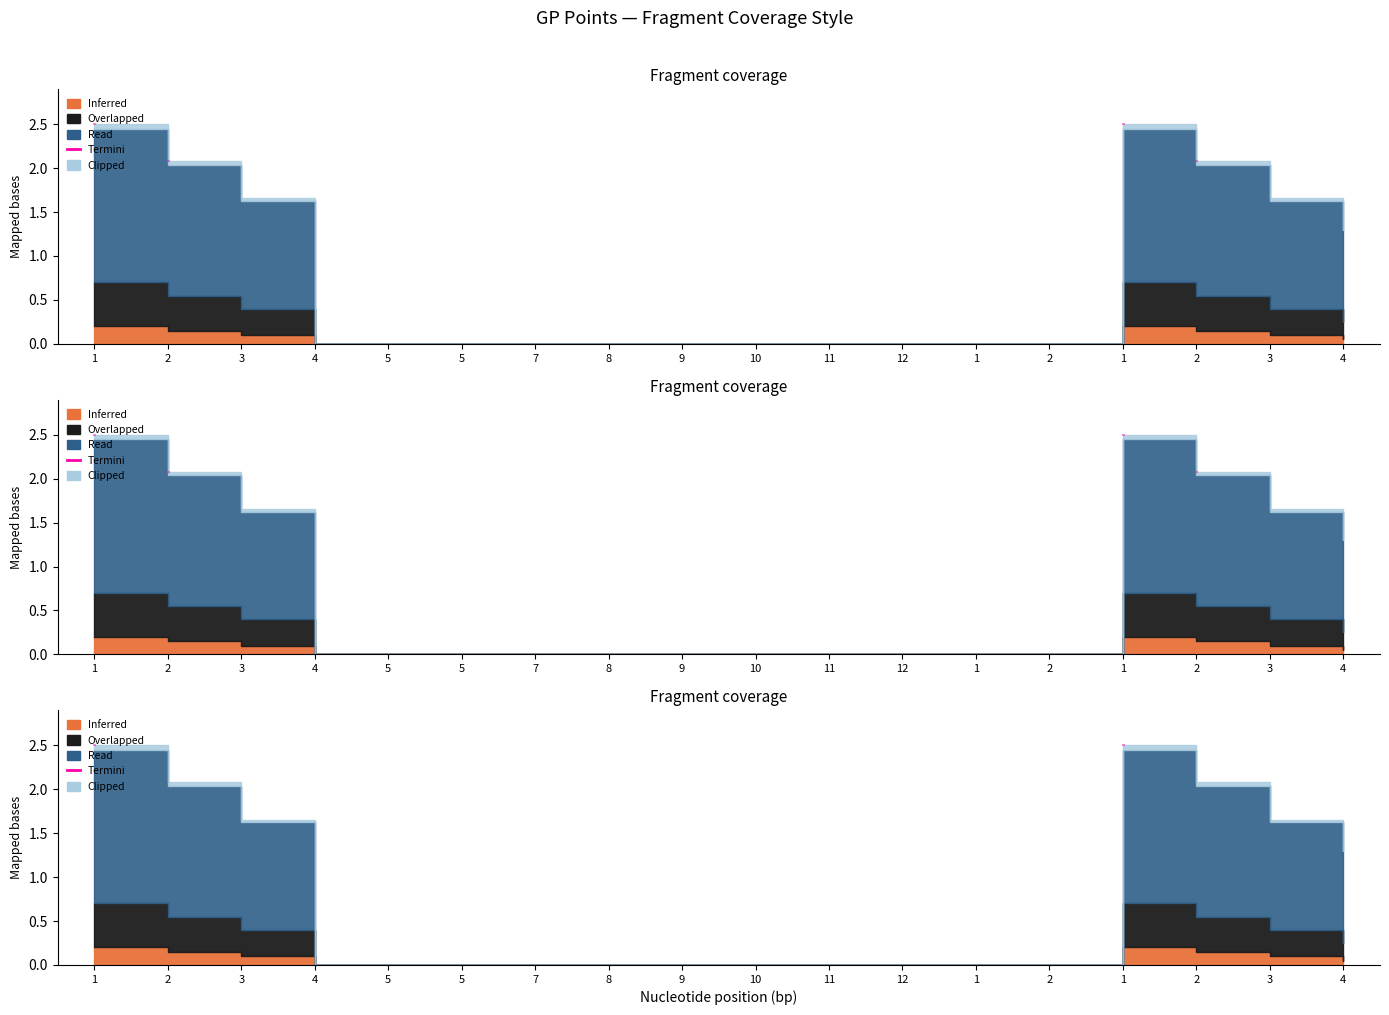

What is the label of the 17th point from the left?

3